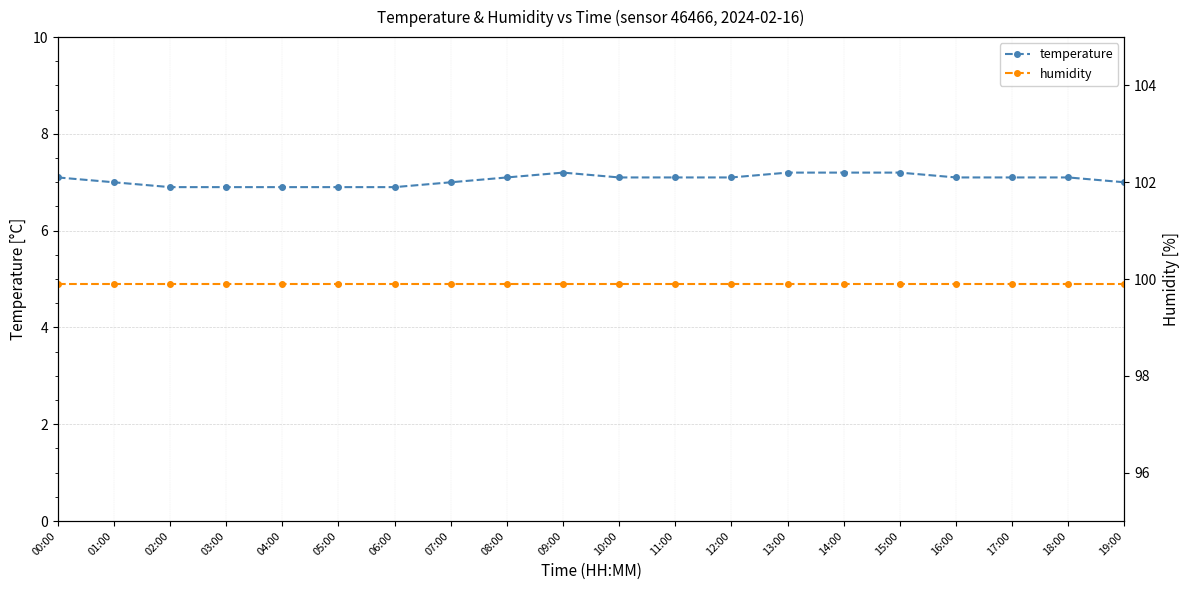

What is the label of the 20th point from the right?

00:00